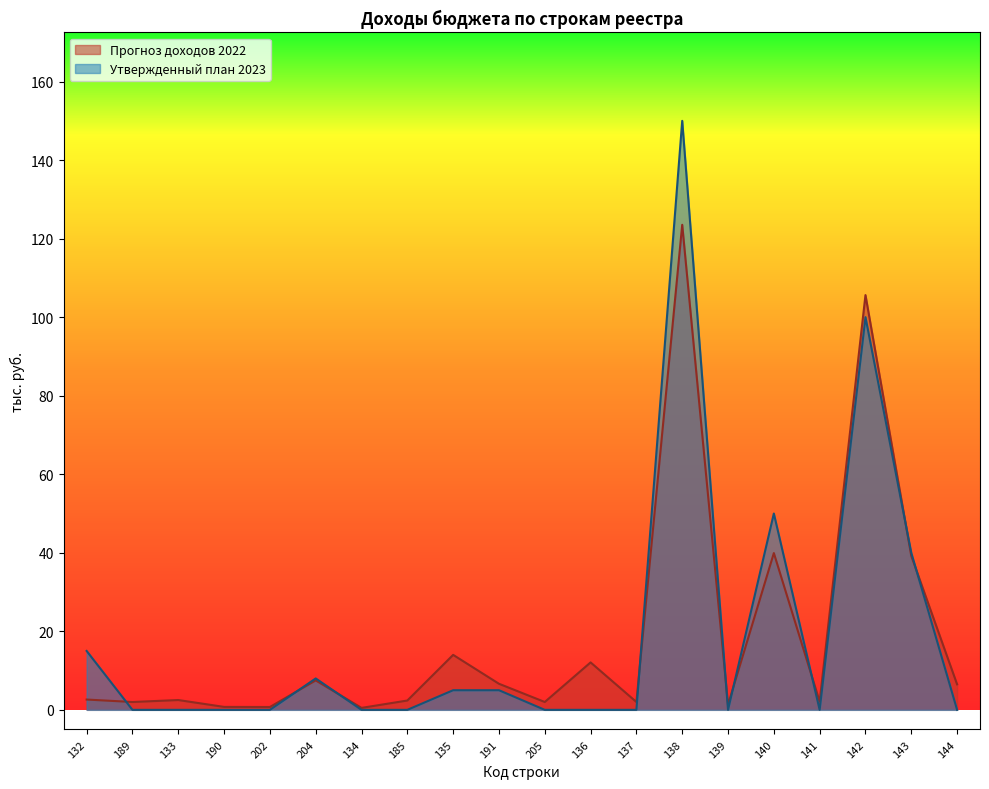

List the series in order of their peak value, highest first.

Утвержденный план 2023, Прогноз доходов 2022